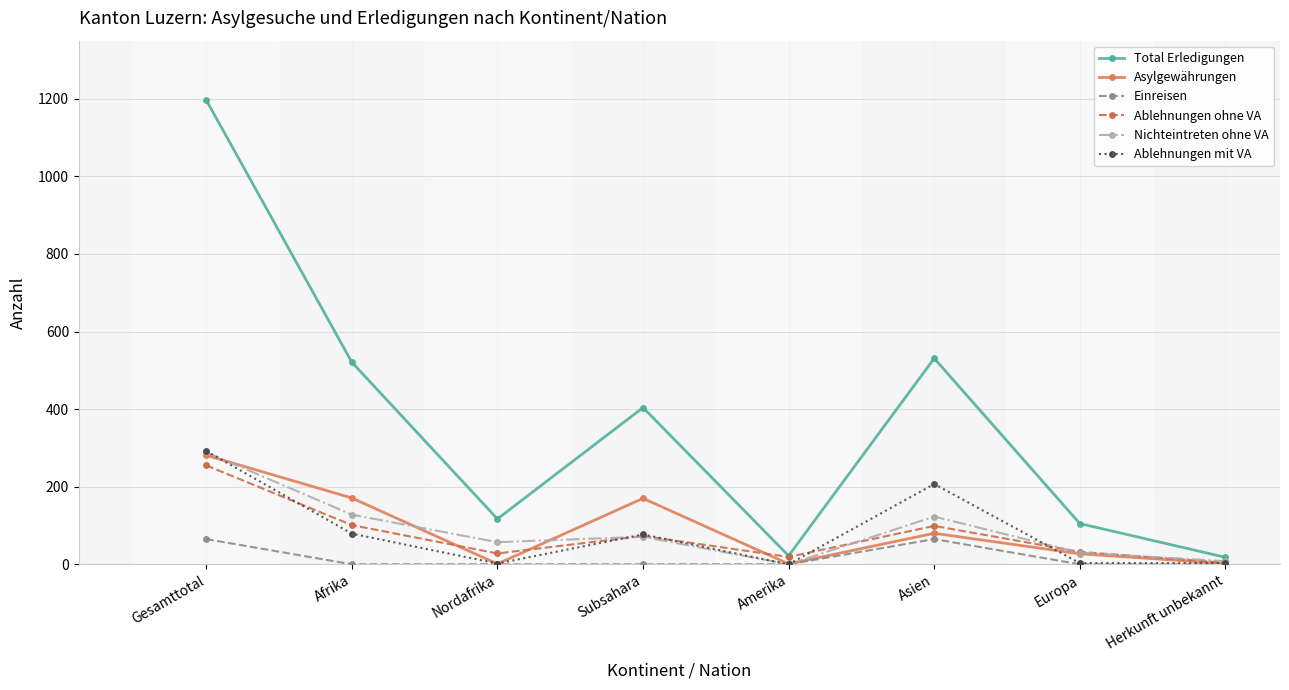

What is the value of the Asylgewährungen point at the 1st from the left?

281